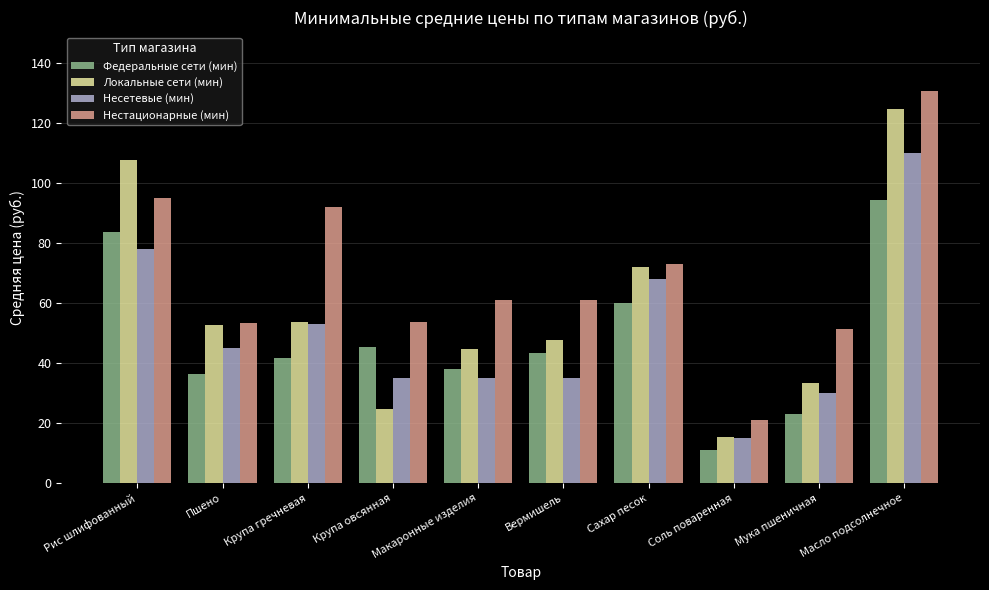

Rank the series by their maximum value, from highest to lowest.

Нестационарные (мин), Локальные сети (мин), Несетевые (мин), Федеральные сети (мин)